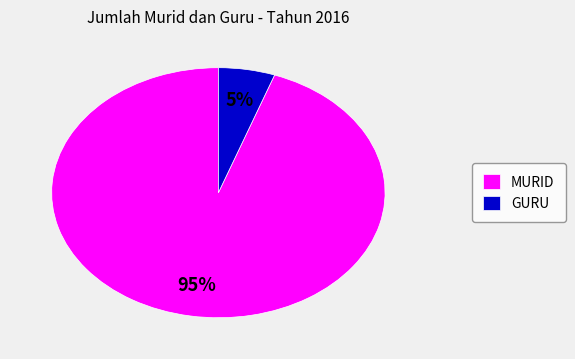

How many slices are in this pie chart?

2